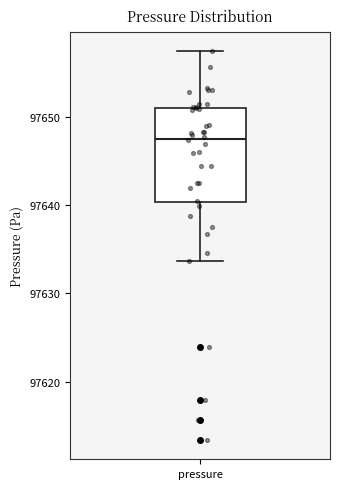

Transcribe this box plot: give where the median line is, the range the box spans, and where the two whiskers end, as read against the y-axis. The values are not printed on the chart, so give them approximately, as read against the axis.

median 97648, box 97640 to 97651, whiskers 97634 to 97657